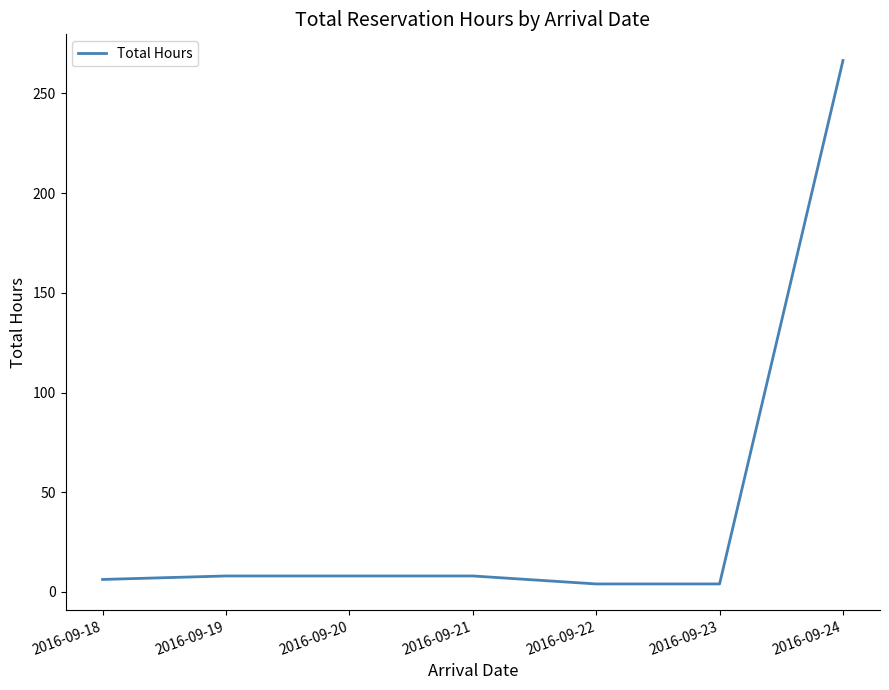

The value at 2016-09-24 is 98.4. True or false?

False